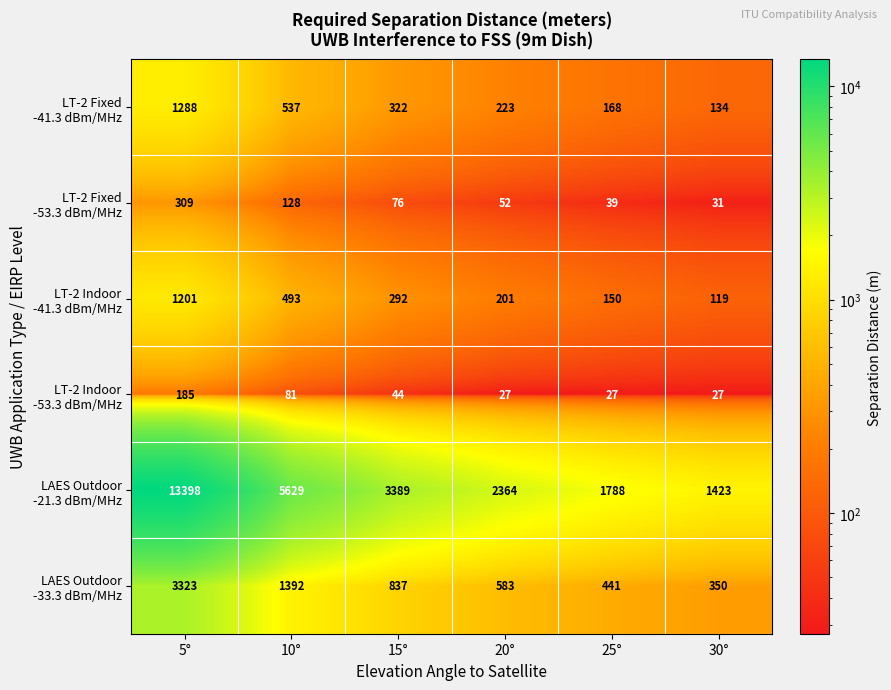

At which category does the chart reach its peak across all series?

5°